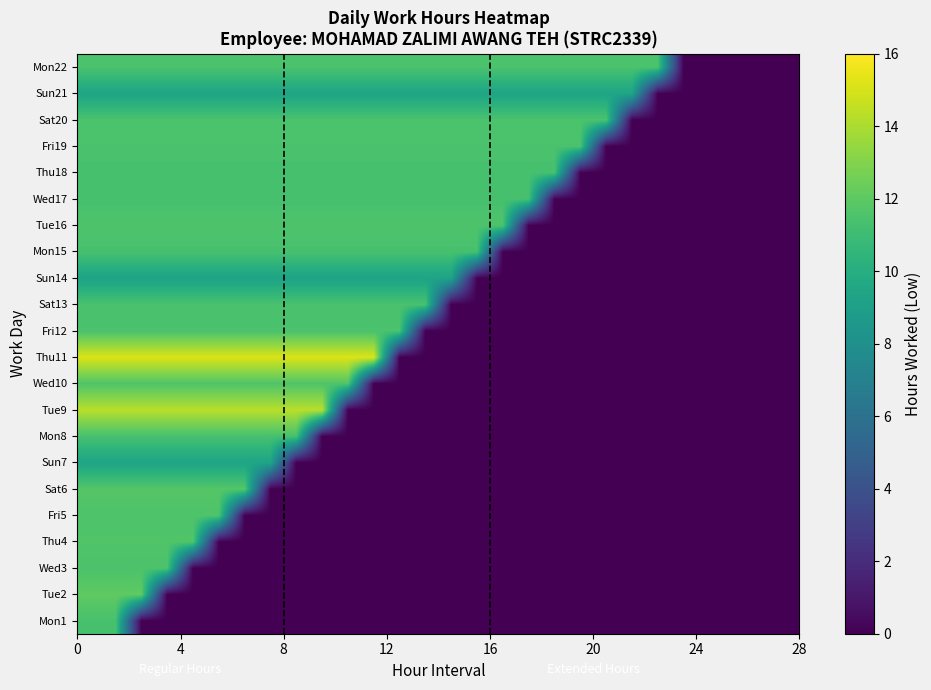

Reading left to right, transcribe all the data shown in this chart.

Mon1: 11.4	11.4	0.0	0.0	0.0	0.0	0.0	0.0	0.0	0.0	0.0	0.0	0.0	0.0	0.0	0.0	0.0	0.0	0.0	0.0	0.0	0.0	0.0	0.0	0.0	0.0	0.0	0.0
Tue2: 12.1	12.1	12.1	0.0	0.0	0.0	0.0	0.0	0.0	0.0	0.0	0.0	0.0	0.0	0.0	0.0	0.0	0.0	0.0	0.0	0.0	0.0	0.0	0.0	0.0	0.0	0.0	0.0
Wed3: 11.5	11.5	11.5	11.5	0.0	0.0	0.0	0.0	0.0	0.0	0.0	0.0	0.0	0.0	0.0	0.0	0.0	0.0	0.0	0.0	0.0	0.0	0.0	0.0	0.0	0.0	0.0	0.0
Thu4: 11.6	11.6	11.6	11.6	11.6	0.0	0.0	0.0	0.0	0.0	0.0	0.0	0.0	0.0	0.0	0.0	0.0	0.0	0.0	0.0	0.0	0.0	0.0	0.0	0.0	0.0	0.0	0.0
Fri5: 11.6	11.6	11.6	11.6	11.6	11.6	0.0	0.0	0.0	0.0	0.0	0.0	0.0	0.0	0.0	0.0	0.0	0.0	0.0	0.0	0.0	0.0	0.0	0.0	0.0	0.0	0.0	0.0
Sat6: 11.8	11.8	11.8	11.8	11.8	11.8	11.8	0.0	0.0	0.0	0.0	0.0	0.0	0.0	0.0	0.0	0.0	0.0	0.0	0.0	0.0	0.0	0.0	0.0	0.0	0.0	0.0	0.0
Sun7: 9.4	9.4	9.4	9.4	9.4	9.4	9.4	9.4	0.0	0.0	0.0	0.0	0.0	0.0	0.0	0.0	0.0	0.0	0.0	0.0	0.0	0.0	0.0	0.0	0.0	0.0	0.0	0.0
Mon8: 11.3	11.3	11.3	11.3	11.3	11.3	11.3	11.3	11.3	0.0	0.0	0.0	0.0	0.0	0.0	0.0	0.0	0.0	0.0	0.0	0.0	0.0	0.0	0.0	0.0	0.0	0.0	0.0
Tue9: 14.3	14.3	14.3	14.3	14.3	14.3	14.3	14.3	14.3	14.3	0.0	0.0	0.0	0.0	0.0	0.0	0.0	0.0	0.0	0.0	0.0	0.0	0.0	0.0	0.0	0.0	0.0	0.0
Wed10: 11.6	11.6	11.6	11.6	11.6	11.6	11.6	11.6	11.6	11.6	11.6	0.0	0.0	0.0	0.0	0.0	0.0	0.0	0.0	0.0	0.0	0.0	0.0	0.0	0.0	0.0	0.0	0.0
Thu11: 15.1	15.1	15.1	15.1	15.1	15.1	15.1	15.1	15.1	15.1	15.1	15.1	0.0	0.0	0.0	0.0	0.0	0.0	0.0	0.0	0.0	0.0	0.0	0.0	0.0	0.0	0.0	0.0
Fri12: 11.4	11.4	11.4	11.4	11.4	11.4	11.4	11.4	11.4	11.4	11.4	11.4	11.4	0.0	0.0	0.0	0.0	0.0	0.0	0.0	0.0	0.0	0.0	0.0	0.0	0.0	0.0	0.0
Sat13: 11.4	11.4	11.4	11.4	11.4	11.4	11.4	11.4	11.4	11.4	11.4	11.4	11.4	11.4	0.0	0.0	0.0	0.0	0.0	0.0	0.0	0.0	0.0	0.0	0.0	0.0	0.0	0.0
Sun14: 9.3	9.3	9.3	9.3	9.3	9.3	9.3	9.3	9.3	9.3	9.3	9.3	9.3	9.3	9.3	0.0	0.0	0.0	0.0	0.0	0.0	0.0	0.0	0.0	0.0	0.0	0.0	0.0
Mon15: 11.3	11.3	11.3	11.3	11.3	11.3	11.3	11.3	11.3	11.3	11.3	11.3	11.3	11.3	11.3	11.3	0.0	0.0	0.0	0.0	0.0	0.0	0.0	0.0	0.0	0.0	0.0	0.0
Tue16: 11.5	11.5	11.5	11.5	11.5	11.5	11.5	11.5	11.5	11.5	11.5	11.5	11.5	11.5	11.5	11.5	11.5	0.0	0.0	0.0	0.0	0.0	0.0	0.0	0.0	0.0	0.0	0.0
Wed17: 11.3	11.3	11.3	11.3	11.3	11.3	11.3	11.3	11.3	11.3	11.3	11.3	11.3	11.3	11.3	11.3	11.3	11.3	0.0	0.0	0.0	0.0	0.0	0.0	0.0	0.0	0.0	0.0
Thu18: 11.3	11.3	11.3	11.3	11.3	11.3	11.3	11.3	11.3	11.3	11.3	11.3	11.3	11.3	11.3	11.3	11.3	11.3	11.3	0.0	0.0	0.0	0.0	0.0	0.0	0.0	0.0	0.0
Fri19: 11.4	11.4	11.4	11.4	11.4	11.4	11.4	11.4	11.4	11.4	11.4	11.4	11.4	11.4	11.4	11.4	11.4	11.4	11.4	11.4	0.0	0.0	0.0	0.0	0.0	0.0	0.0	0.0
Sat20: 11.5	11.5	11.5	11.5	11.5	11.5	11.5	11.5	11.5	11.5	11.5	11.5	11.5	11.5	11.5	11.5	11.5	11.5	11.5	11.5	11.5	0.0	0.0	0.0	0.0	0.0	0.0	0.0
Sun21: 9.4	9.4	9.4	9.4	9.4	9.4	9.4	9.4	9.4	9.4	9.4	9.4	9.4	9.4	9.4	9.4	9.4	9.4	9.4	9.4	9.4	9.4	0.0	0.0	0.0	0.0	0.0	0.0
Mon22: 11.5	11.5	11.5	11.5	11.5	11.5	11.5	11.5	11.5	11.5	11.5	11.5	11.5	11.5	11.5	11.5	11.5	11.5	11.5	11.5	11.5	11.5	11.5	0.0	0.0	0.0	0.0	0.0